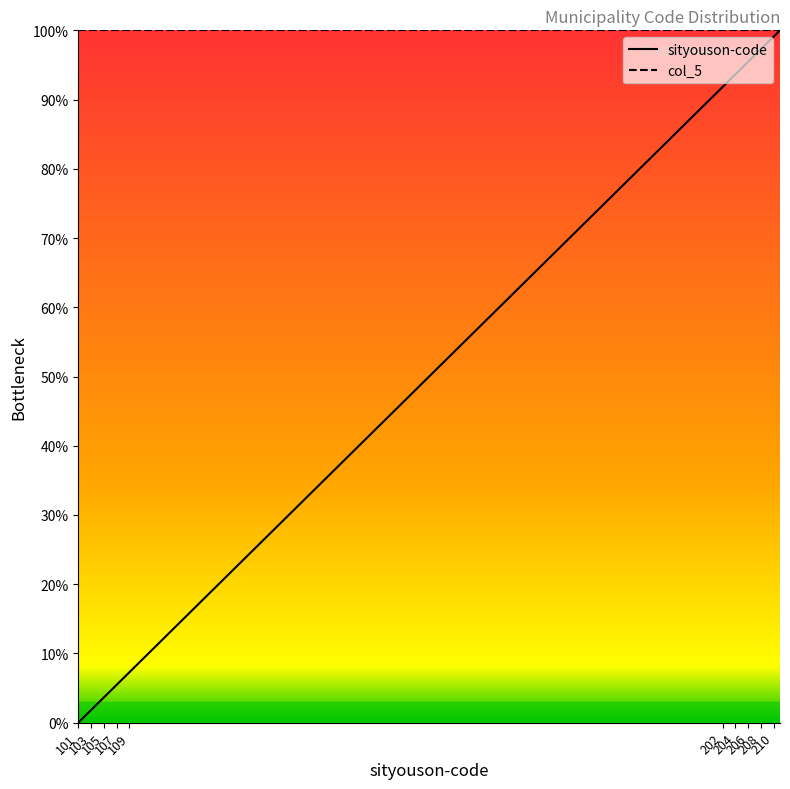

Where is the data nearest to the value 50?

110